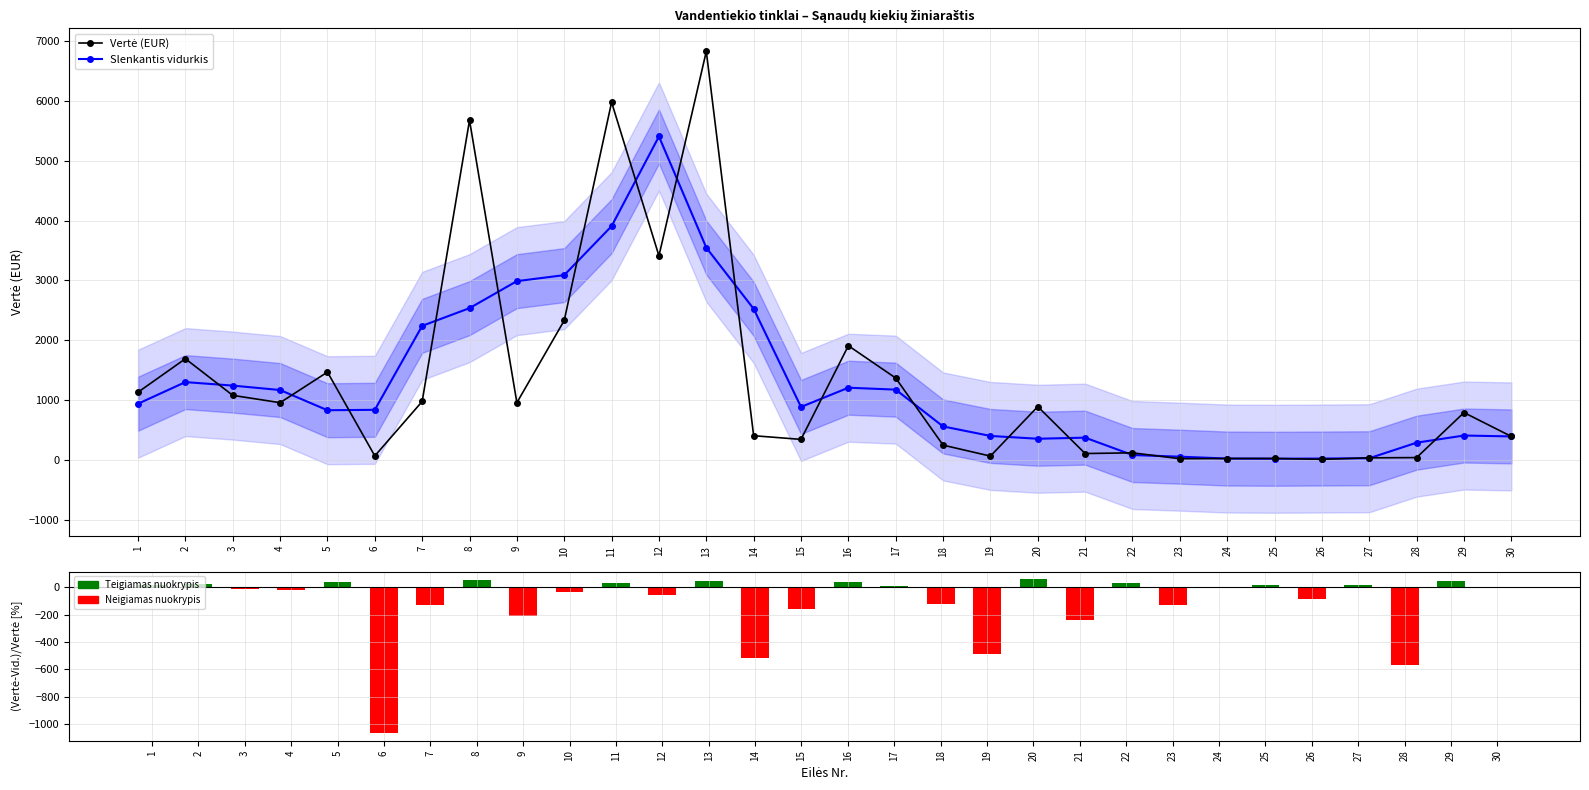

How many data points in Vertė (EUR) are less than 895?

15